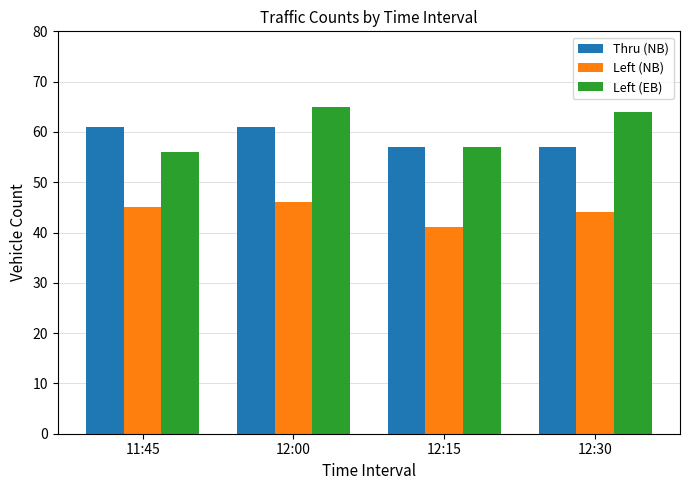

What are all the series names shown in the legend?

Thru (NB), Left (NB), Left (EB)